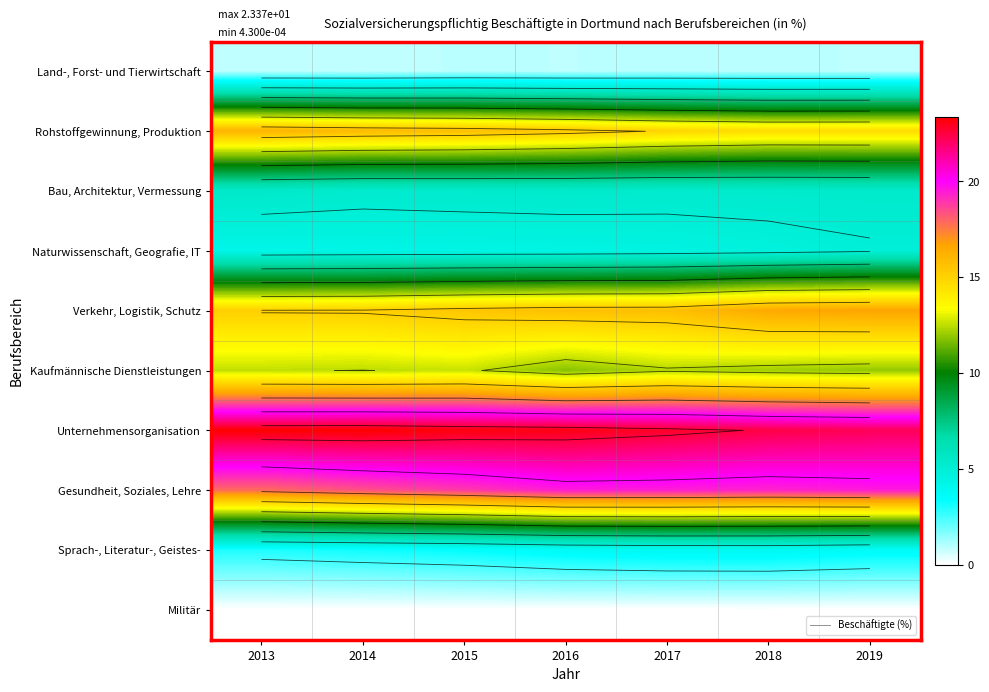

True or false: Unternehmensorganisation has a value of 40.4 at 2015.

False